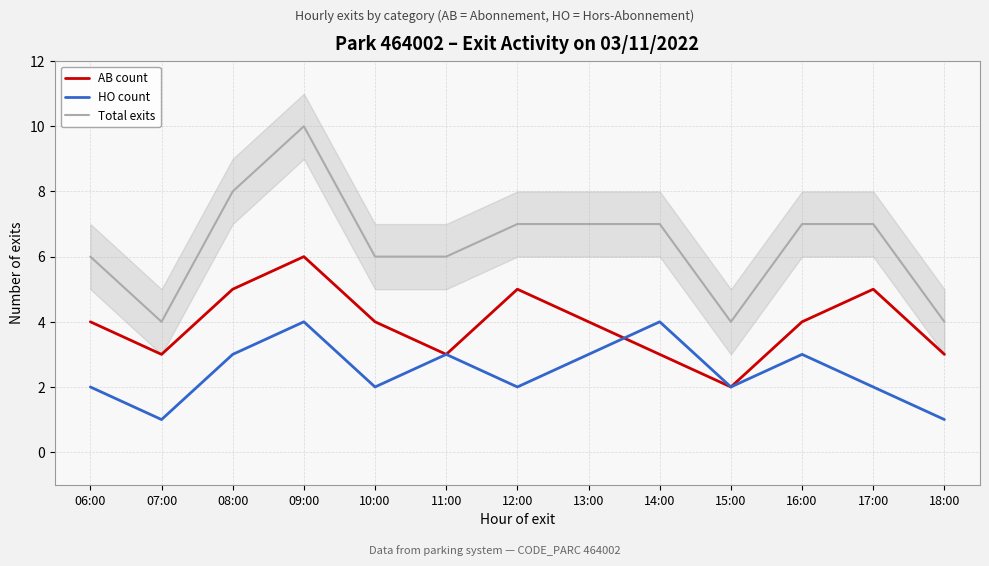

What is the label of the 3rd point from the left?

08:00